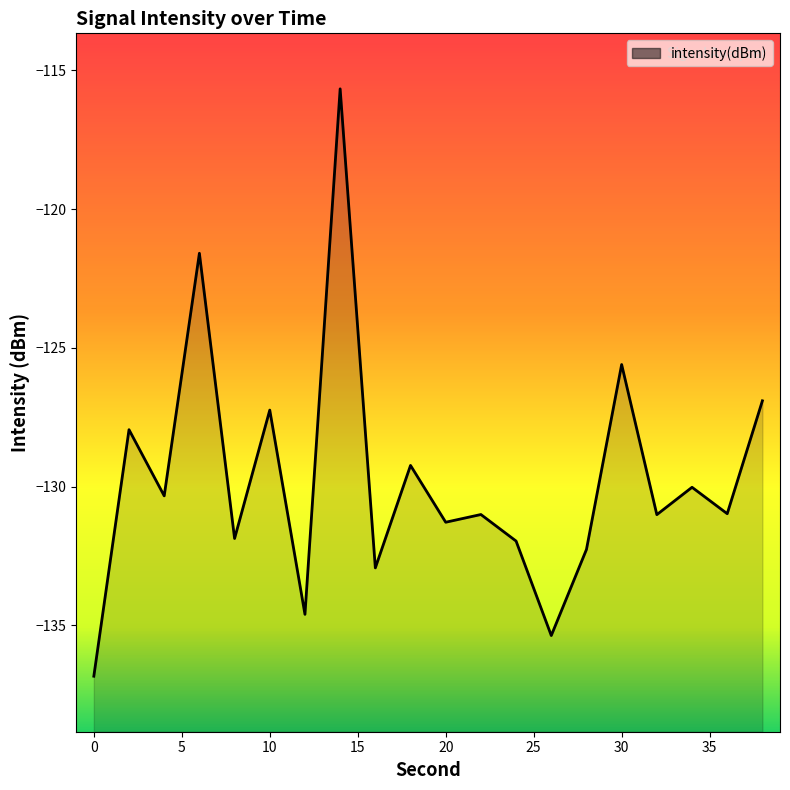

Between 30 and 10, which is larger?

30